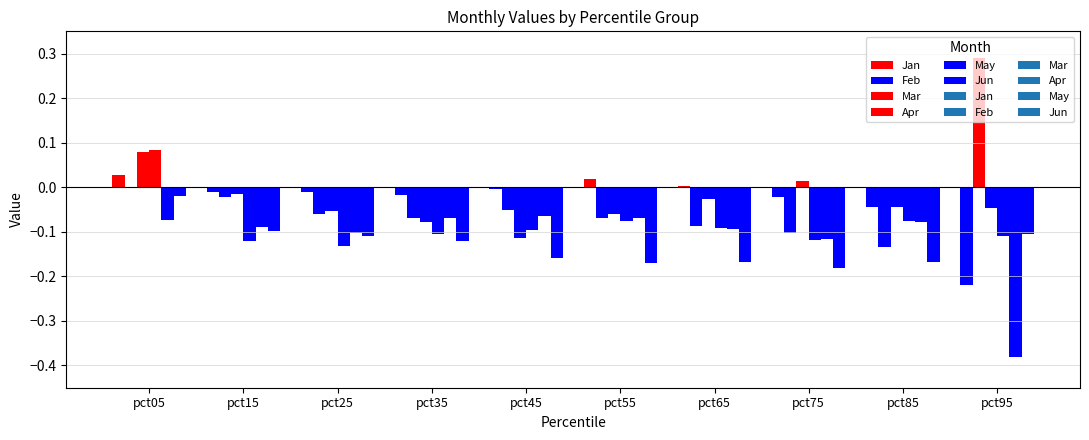

Where is Apr nearest to the value 0?

pct55